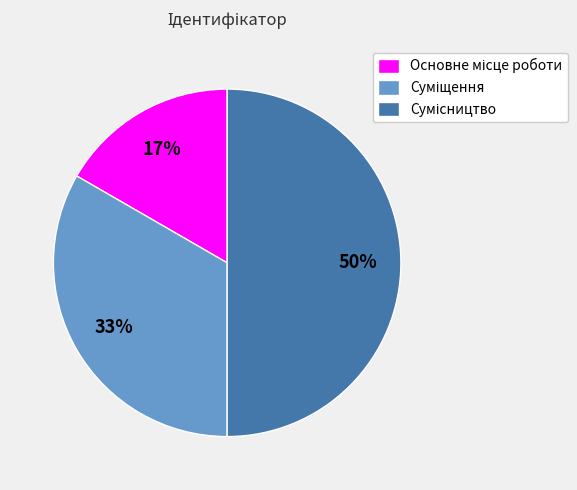

To the nearest percent, what is the average slice percentage?

33%